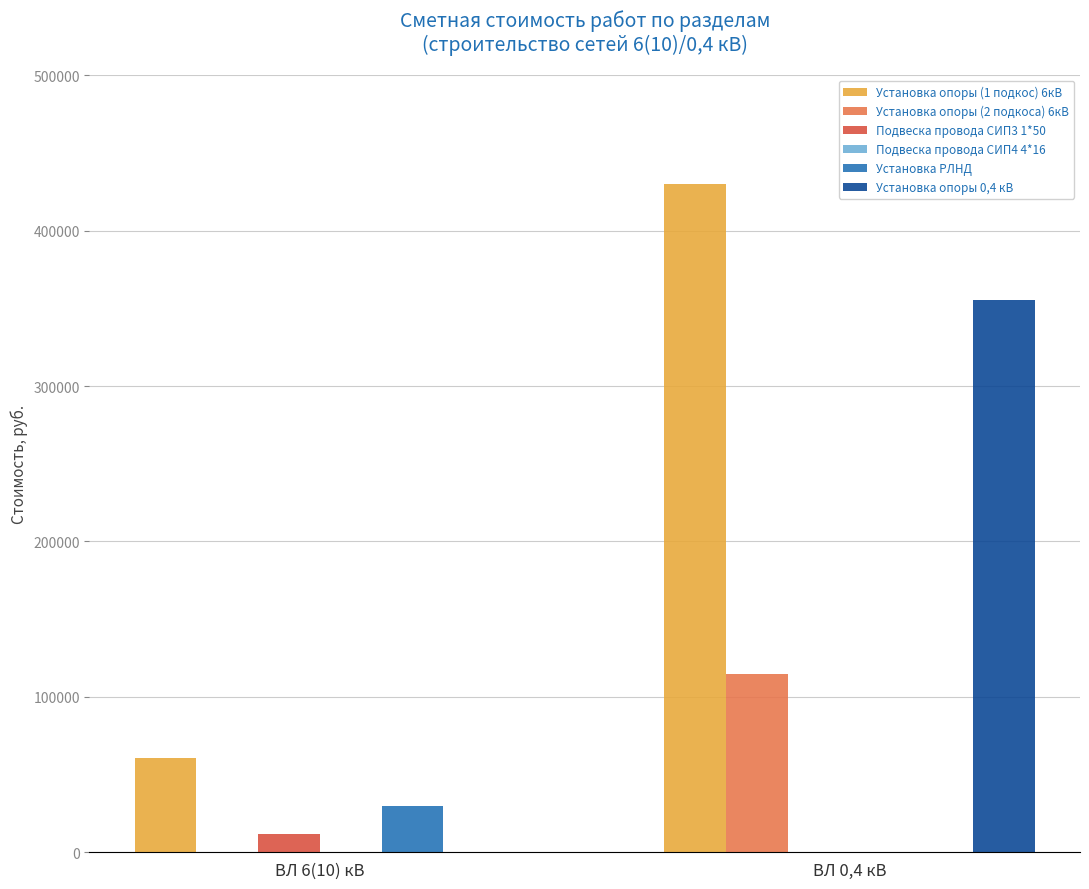

Which series has the largest range (max minus min)?

Установка опоры (1 подкос) 6кВ